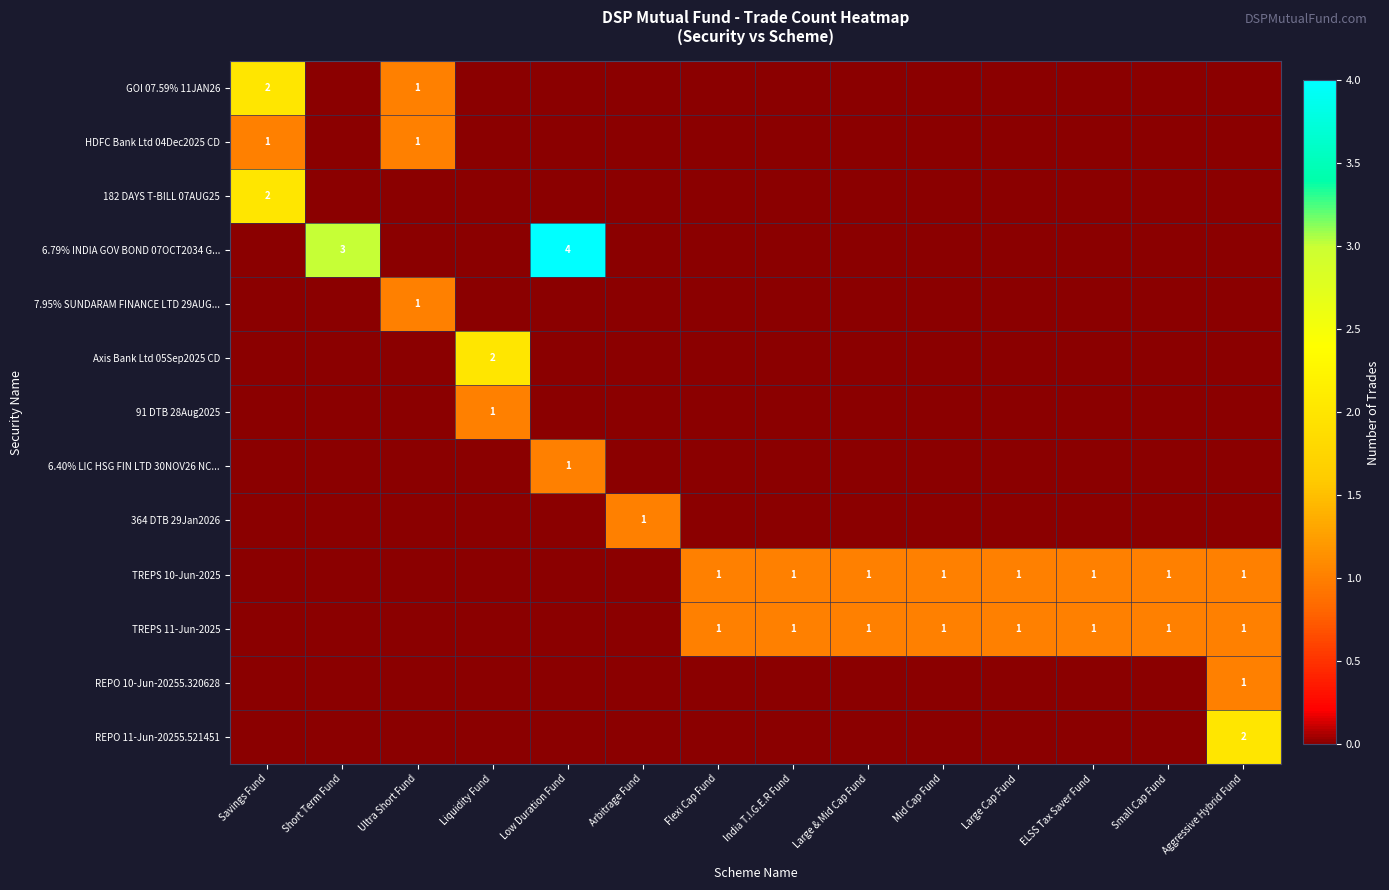

The REPO 10-Jun-20255.320628 series shows 1 at Aggressive Hybrid Fund. True or false?

True